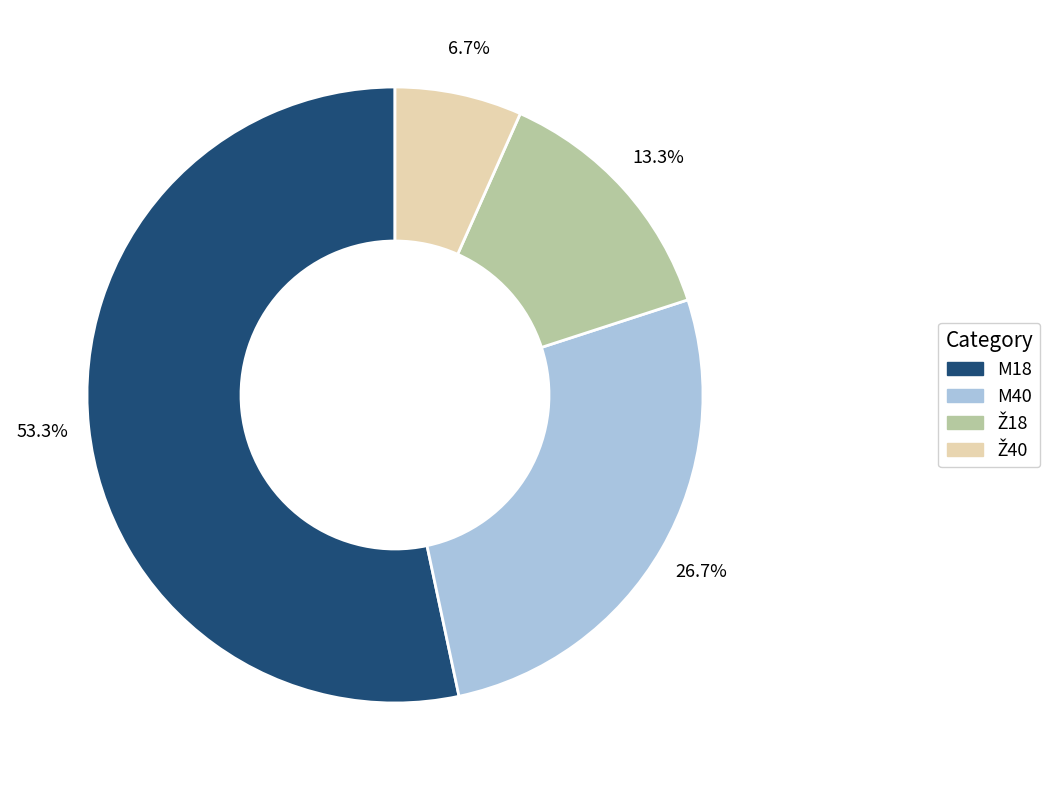

How many segments does this pie chart have?

4